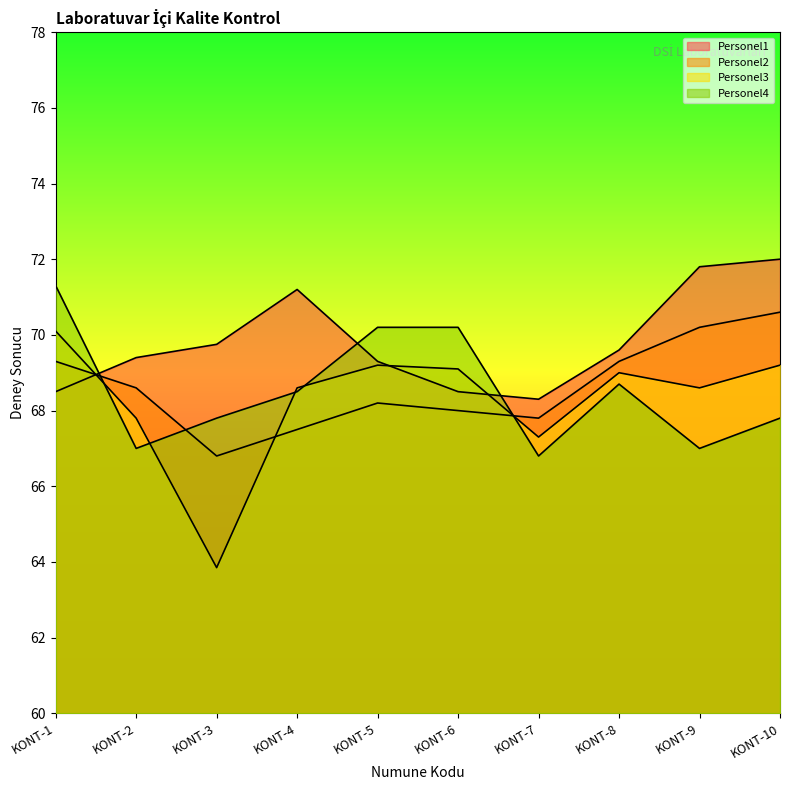

Between which two adjacent categories do Personel4 and Personel1 first intersect?

KONT-1 and KONT-2